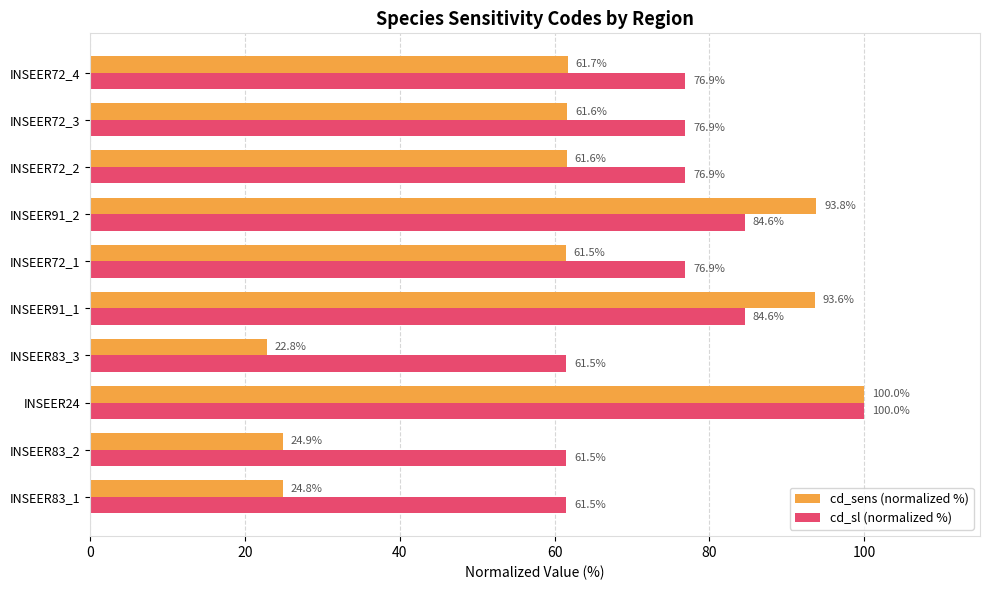

List the series in order of their overall mean, lowest first.

cd_sens (normalized %), cd_sl (normalized %)